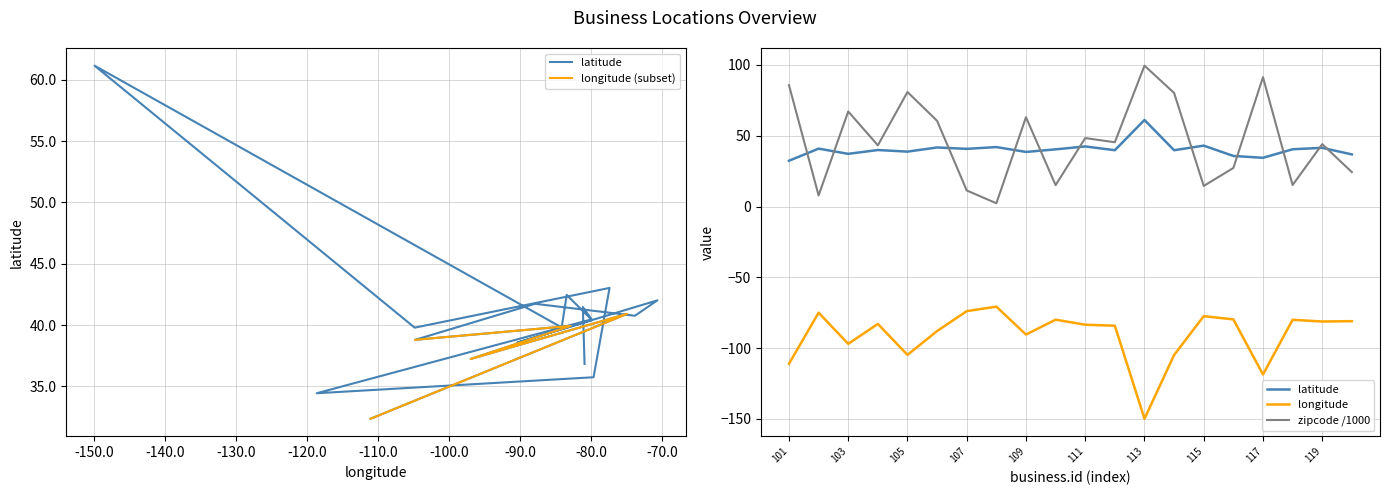

What is the difference between the highest and lowest values at 113?

249.4